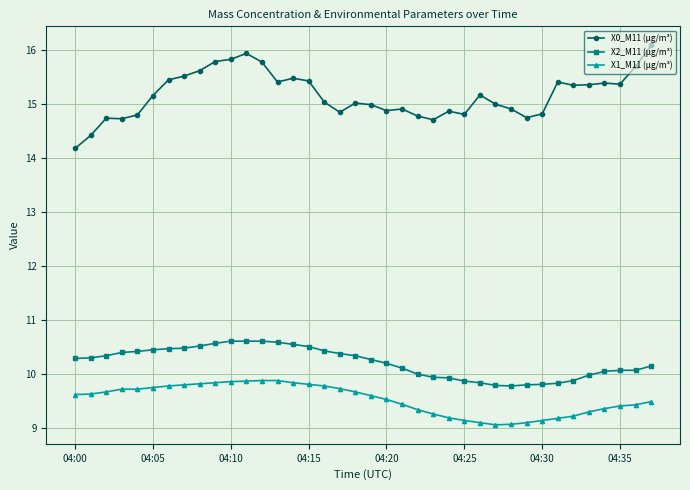

What is the average value of the X0_M11 (μg/m³) series?

15.2